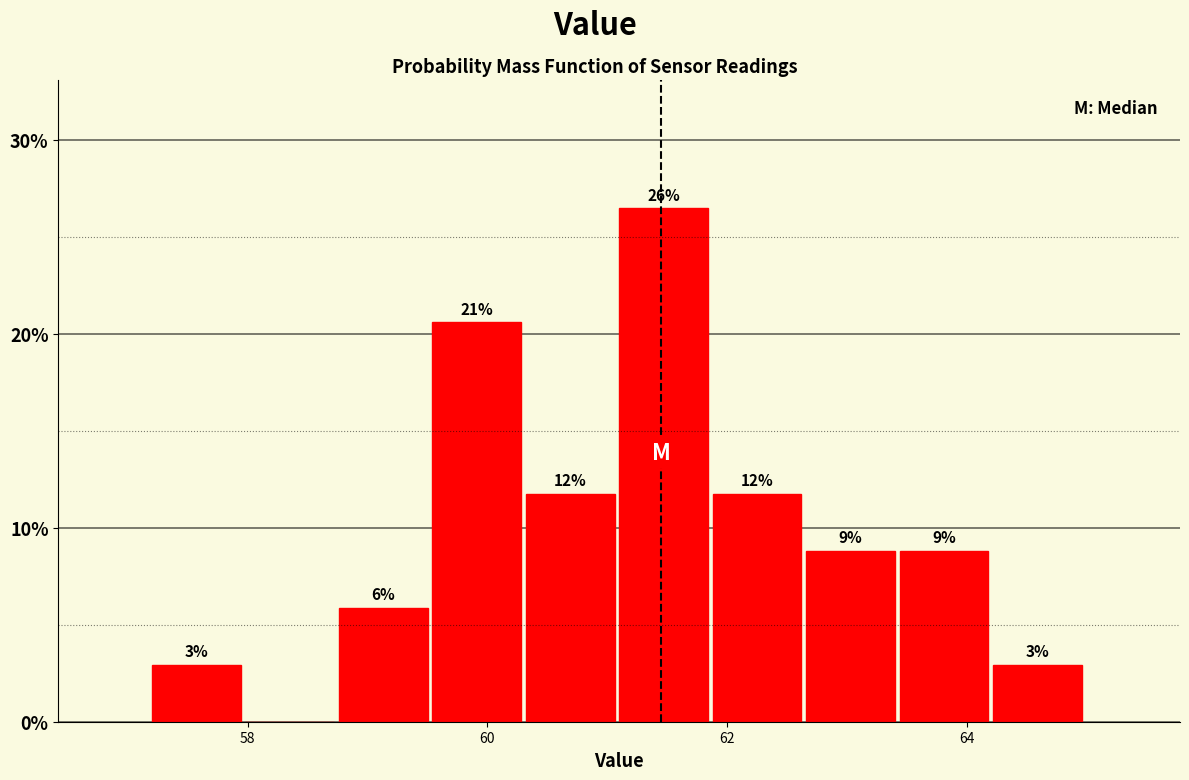

Read against the x-axis, roughly where is the centre of the tallest bar?

61.4